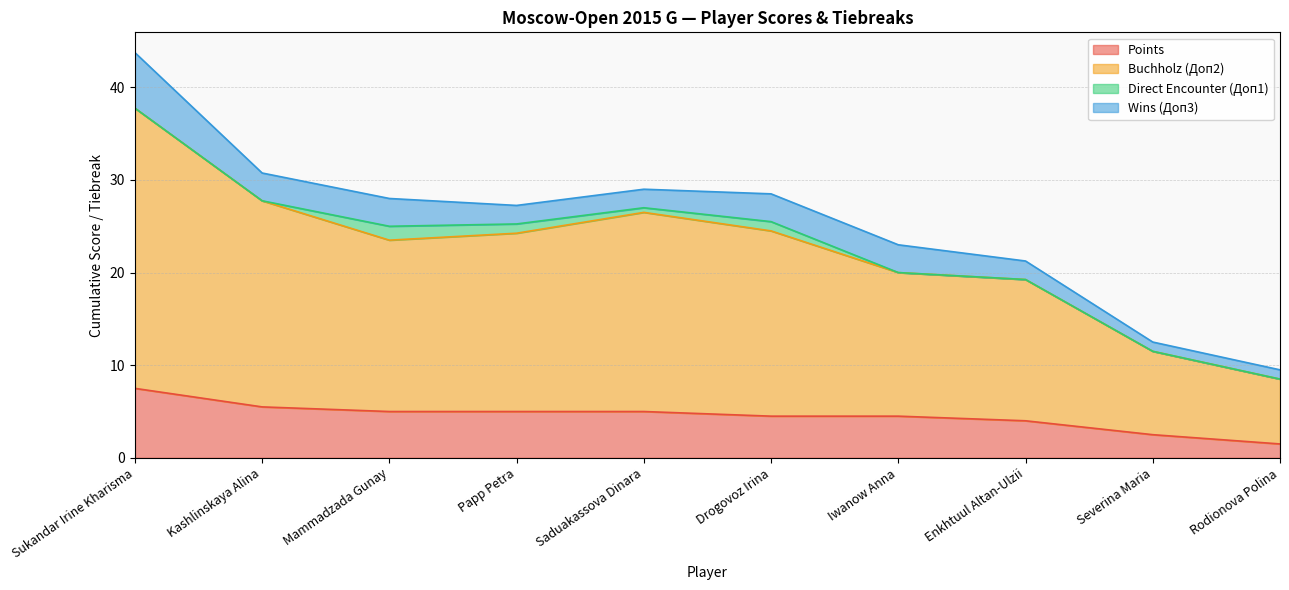

What is the label of the 7th point from the left?

Iwanow Anna